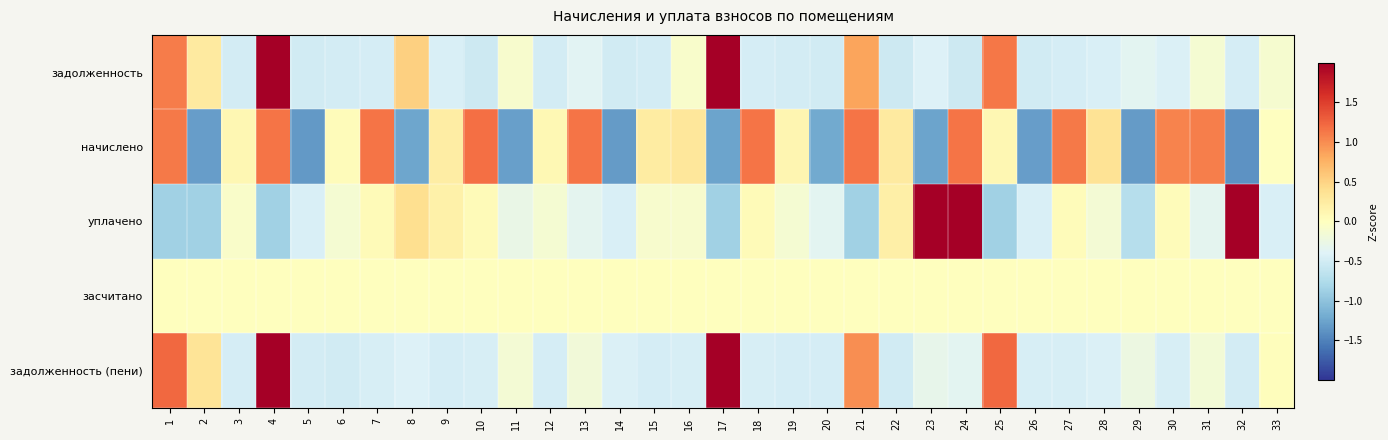

Which label corresponds to the smallest value in the chart?

32